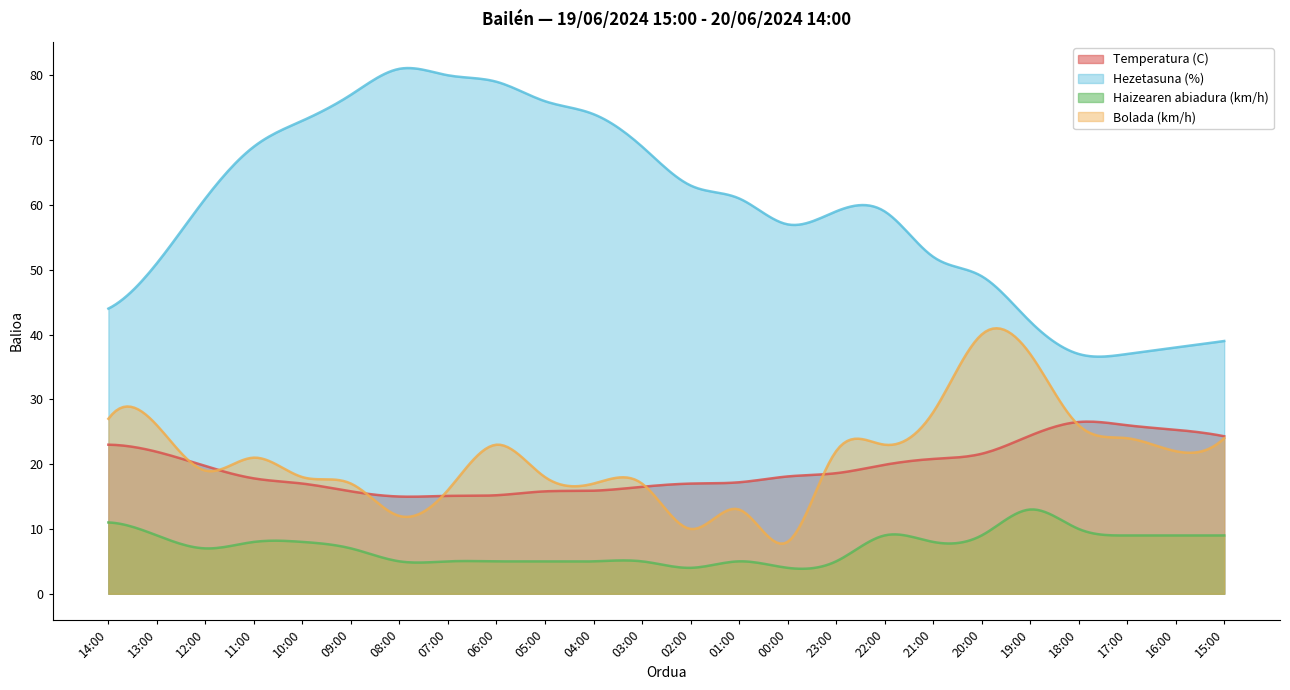

True or false: Haizearen abiadura (km/h) and Bolada (km/h) cross at least once.

False